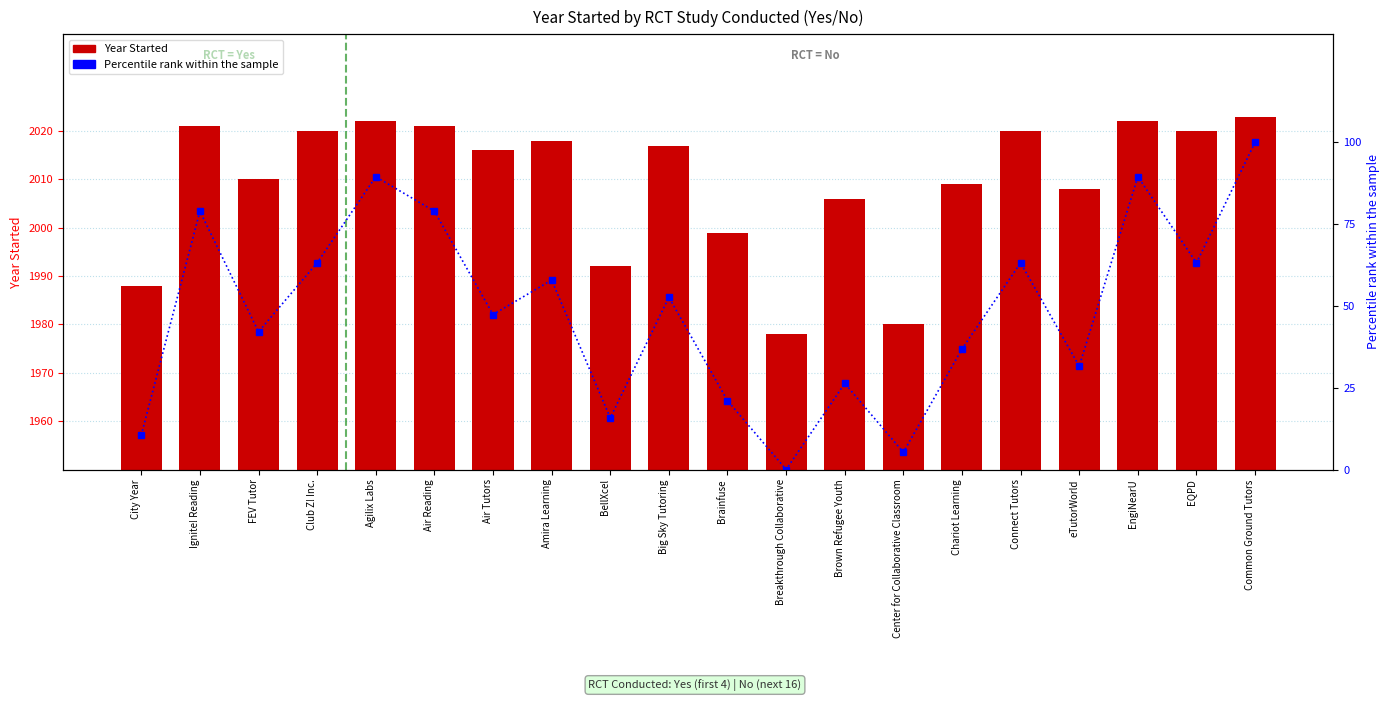

What is the difference between the maximum and minimum values in the Year Started series?

45.0